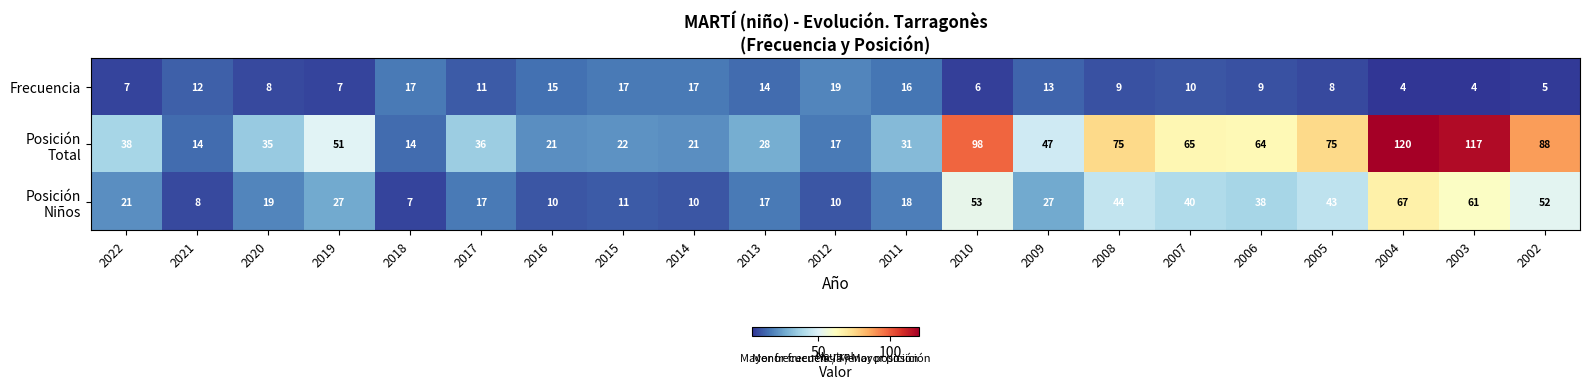

What is the difference between the highest and lowest values at 2022?

31